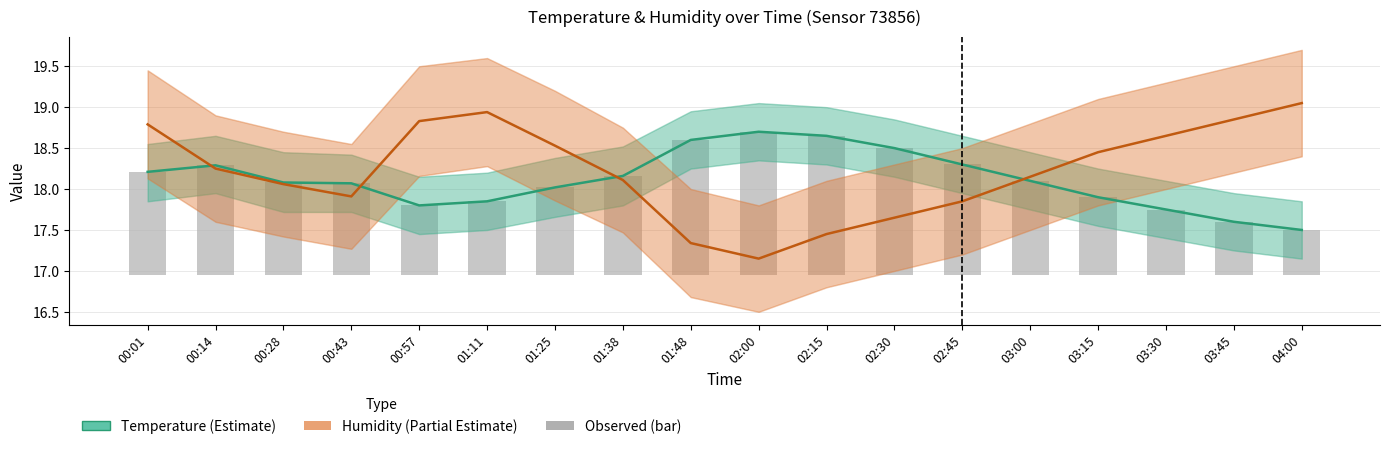

At which label does Observed temperature reach its peak?

02:00